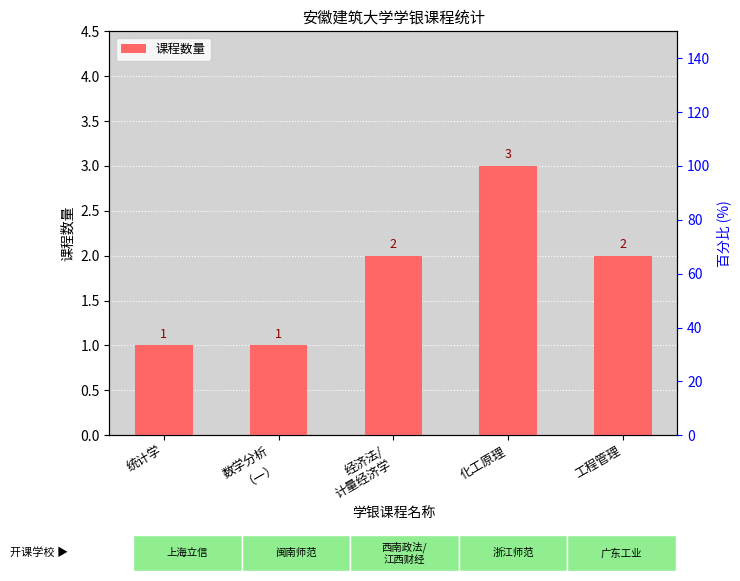

How many bars are there in total?

5